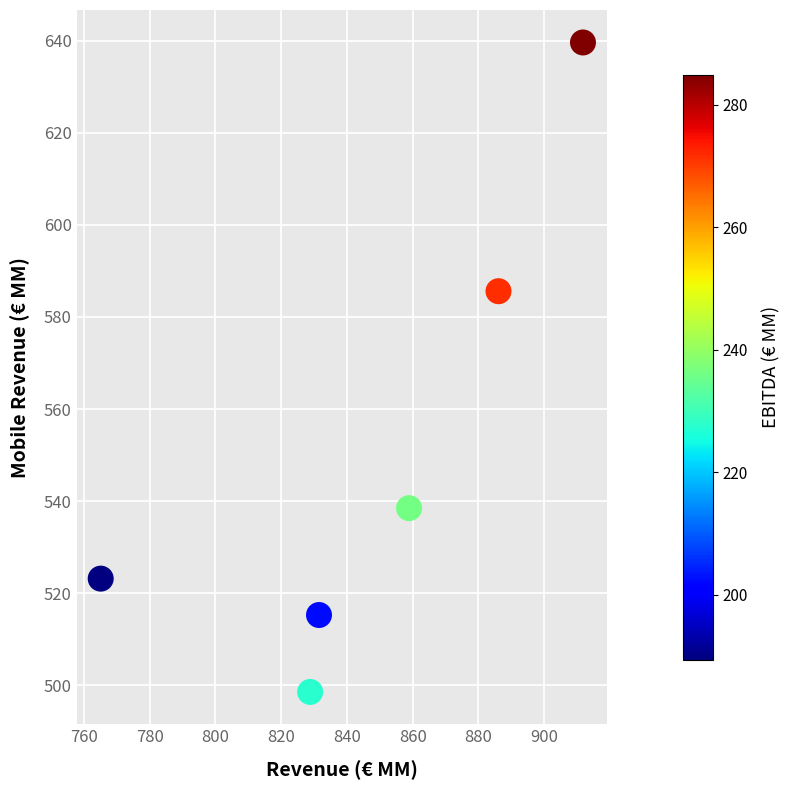

What is the average X value?

847.0